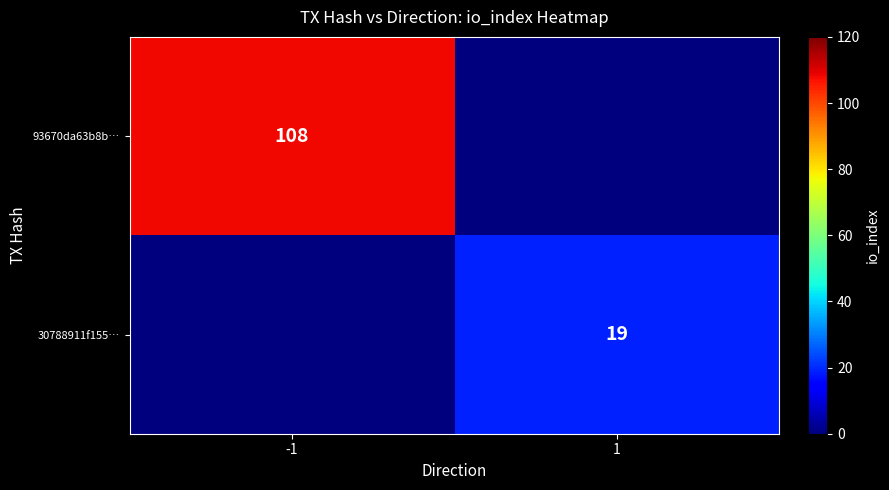

The value of 93670da63b8b… at -1 is 108. True or false?

True